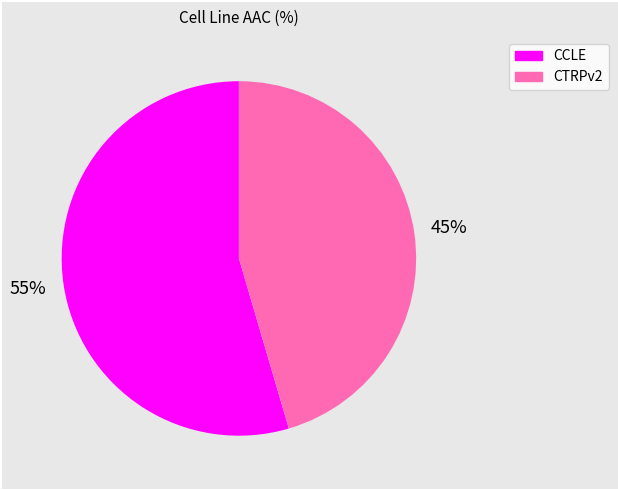

To the nearest percent, what percentage of the pie is CCLE?

55%